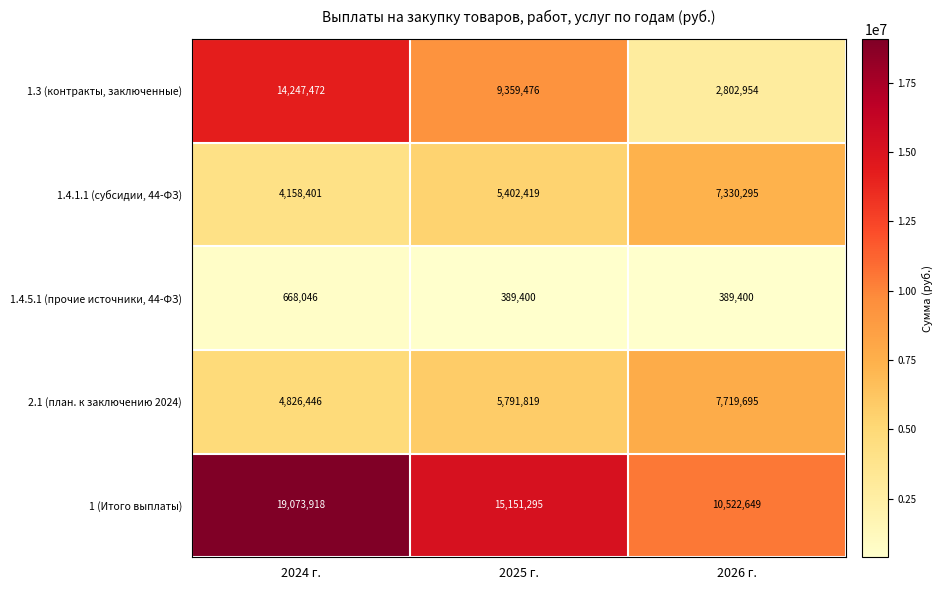

What is the maximum value for 1 (Итого выплаты)?

19073918